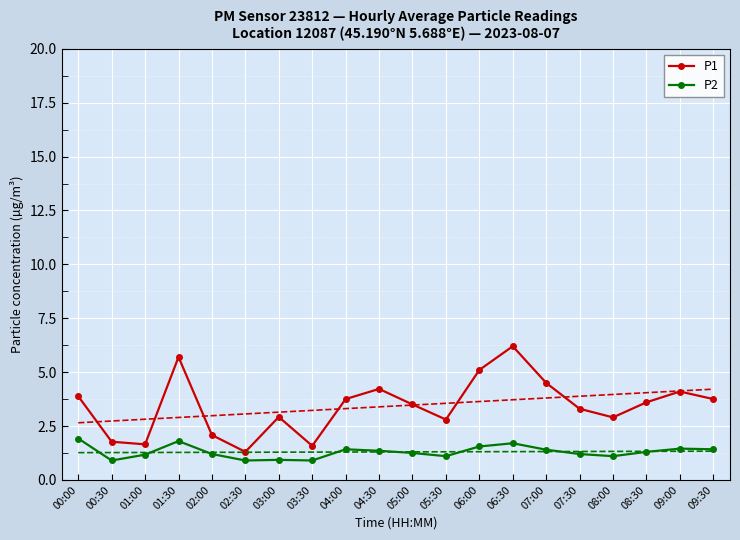

The value of P1 at 03:00 is 3.9. True or false?

False